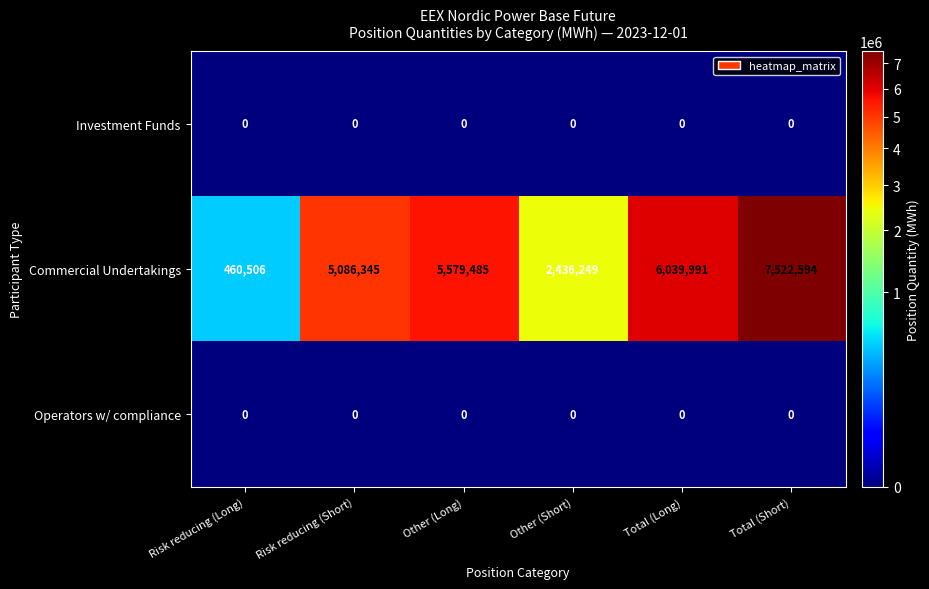

At how many categories does at least one series exceed 3736666?

4